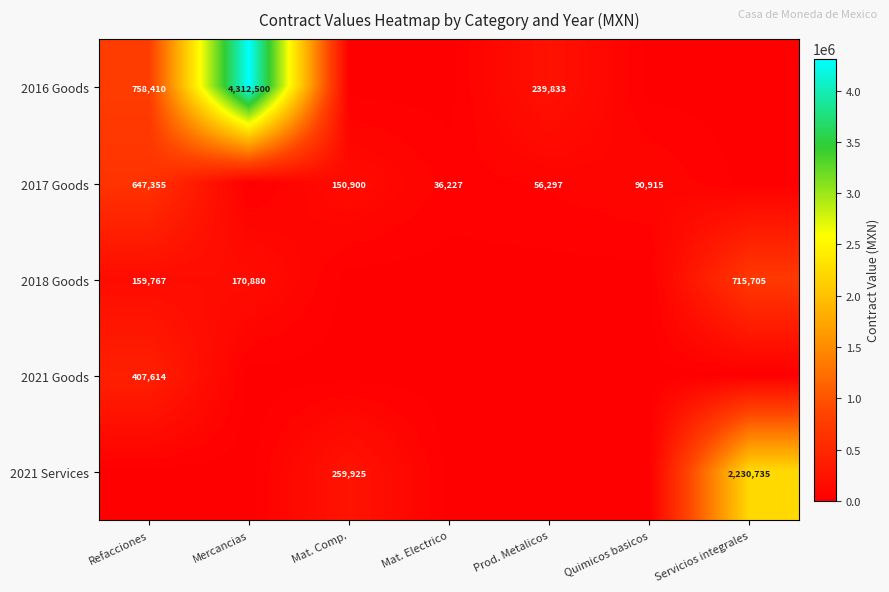

At which category does the chart reach its minimum across all series?

Mat. Comp.